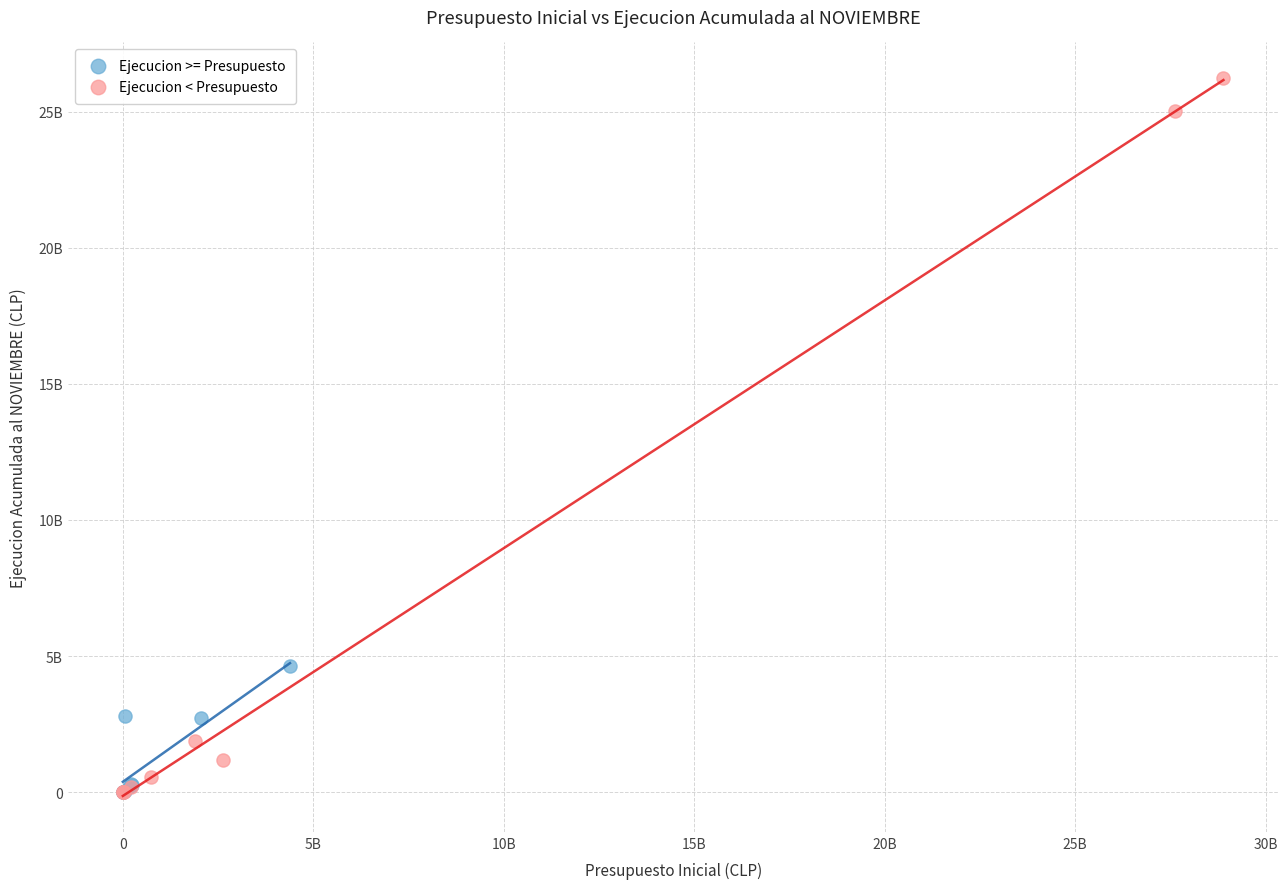

Which series reaches the maximum Y coordinate?

Ejecucion < Presupuesto